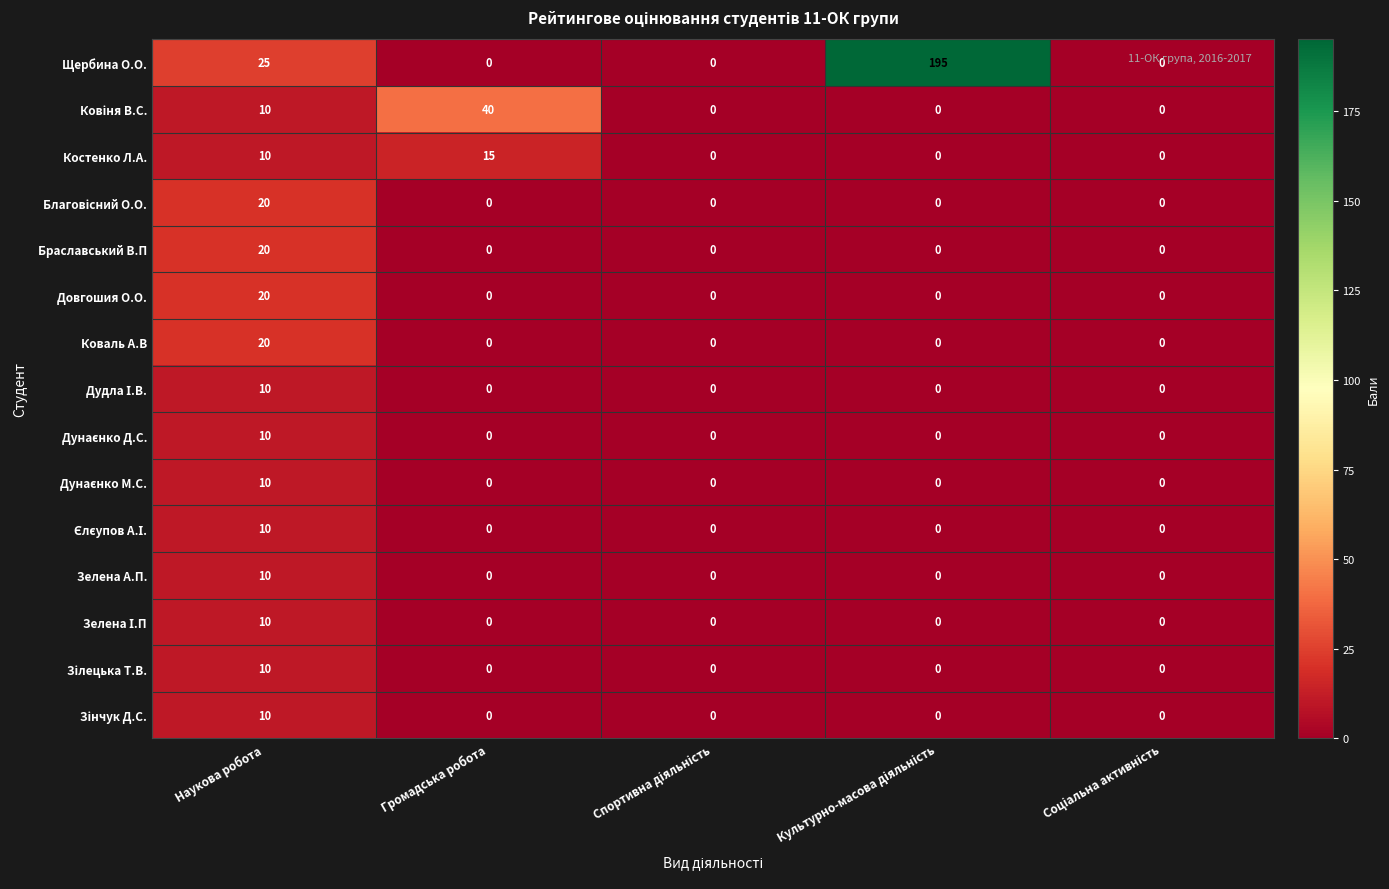

The value of Зелена А.П. at Наукова робота is 10. True or false?

True